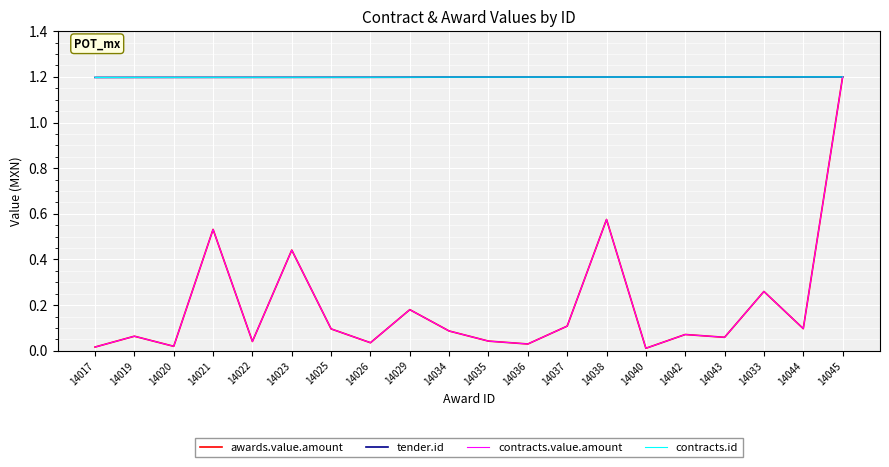

What is the sum of the awards.value.amount values at 14026 and 14044?

0.1